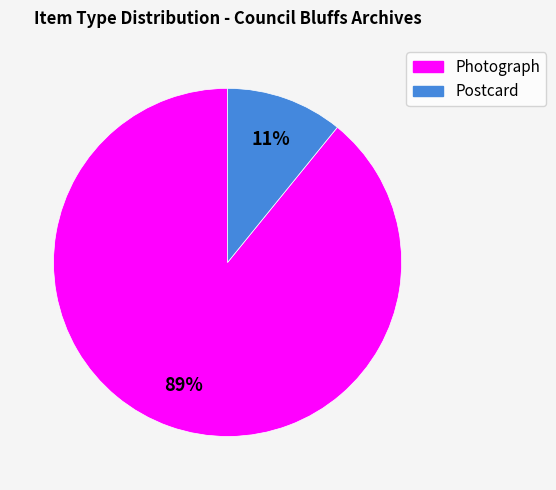

To the nearest percent, what is the difference between the largest and smallest slice percentages?

78%